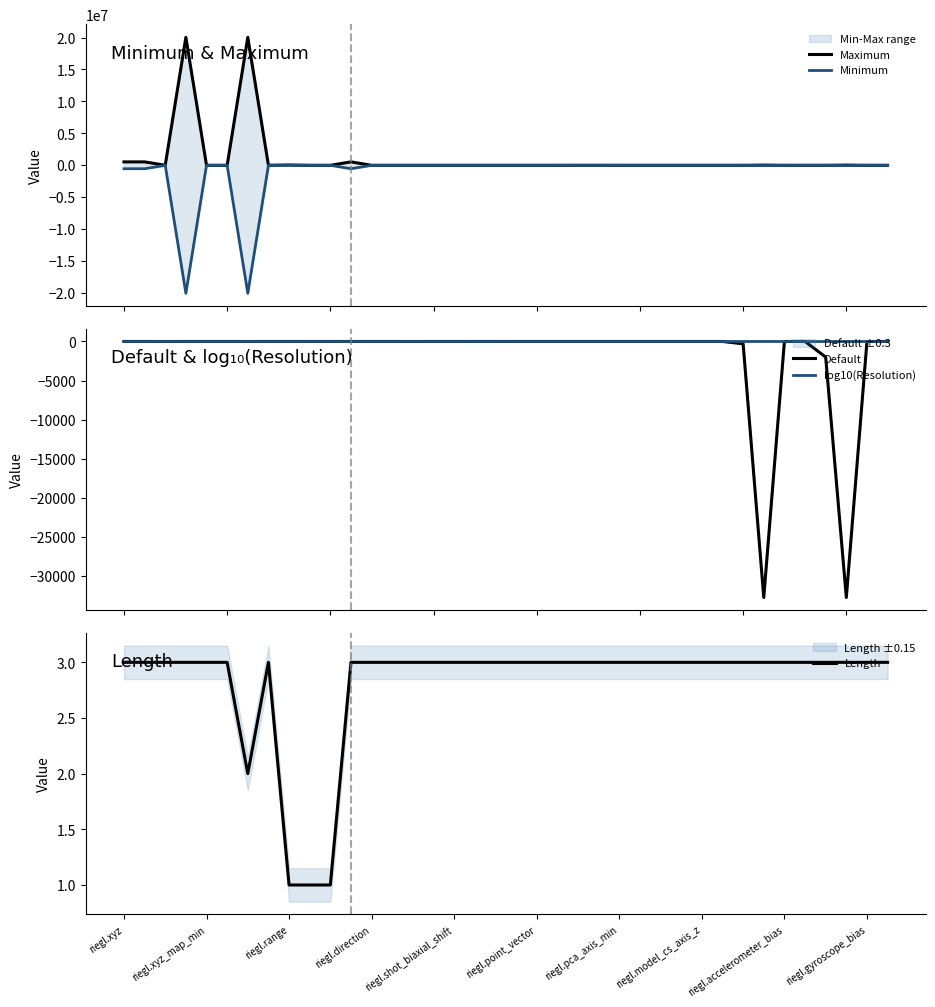

Does the chart have visible grid lines?

No